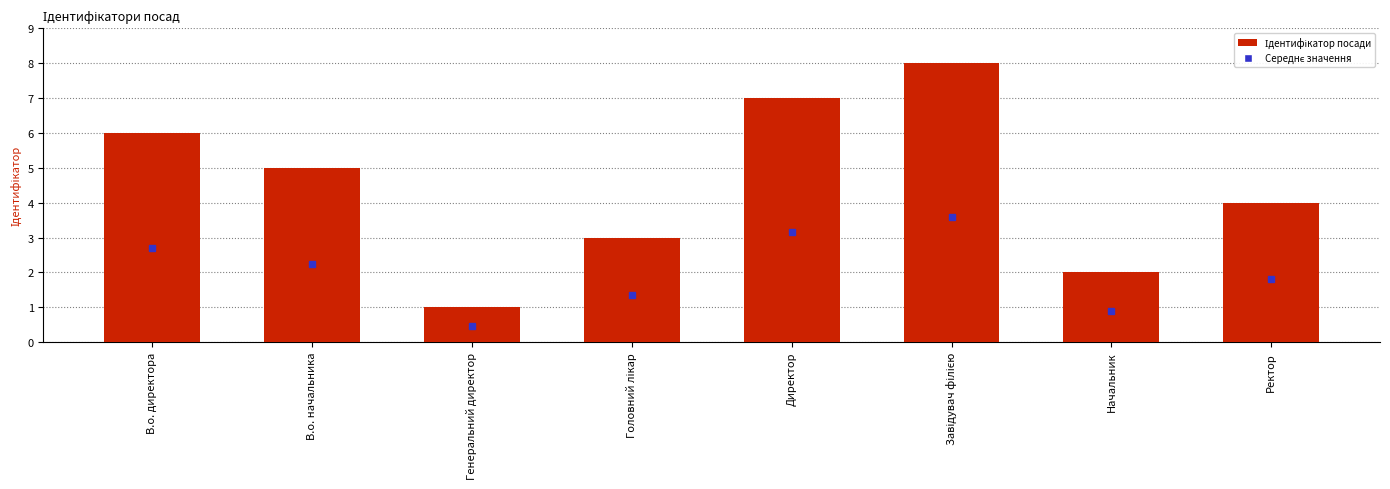

How many data points are less than 5?

4